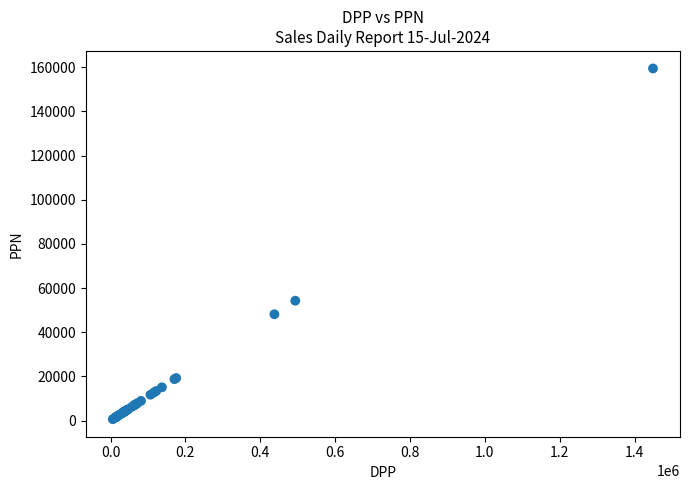

What Y value in the scatter plot is closest to 80037?

54298.2